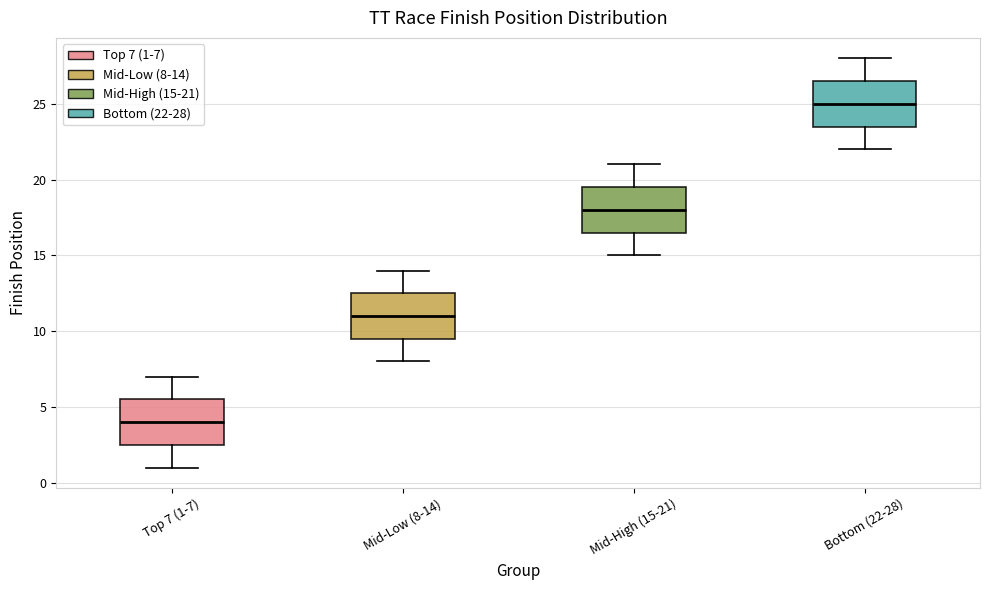

Which box has the lowest median line?

Top 7 (1-7)